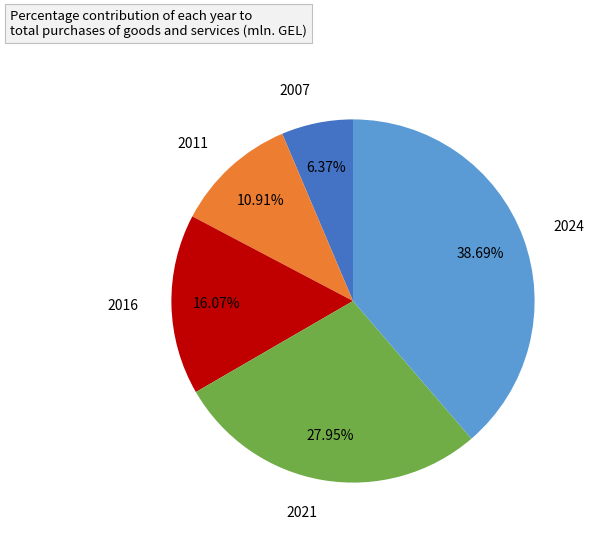

What is the largest slice in the pie chart?

2024